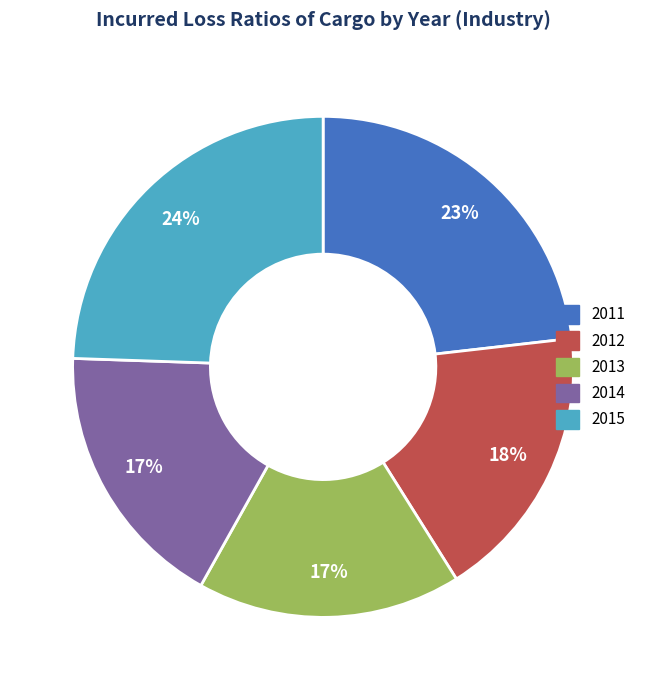

True or false: 2011 accounts for 33% of the total.

False